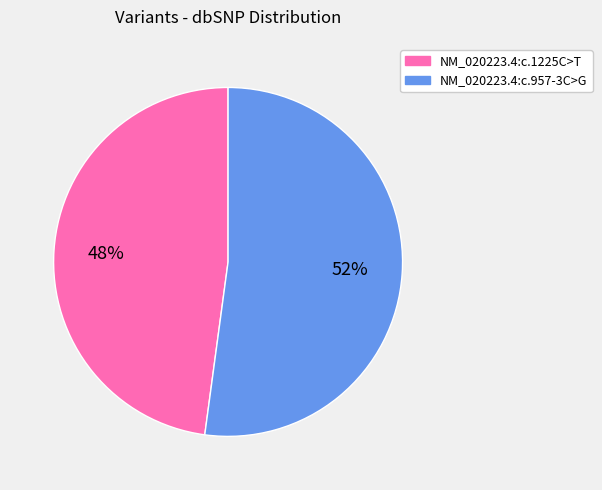

To the nearest percent, what is the difference between the largest and smallest slice percentages?

4%